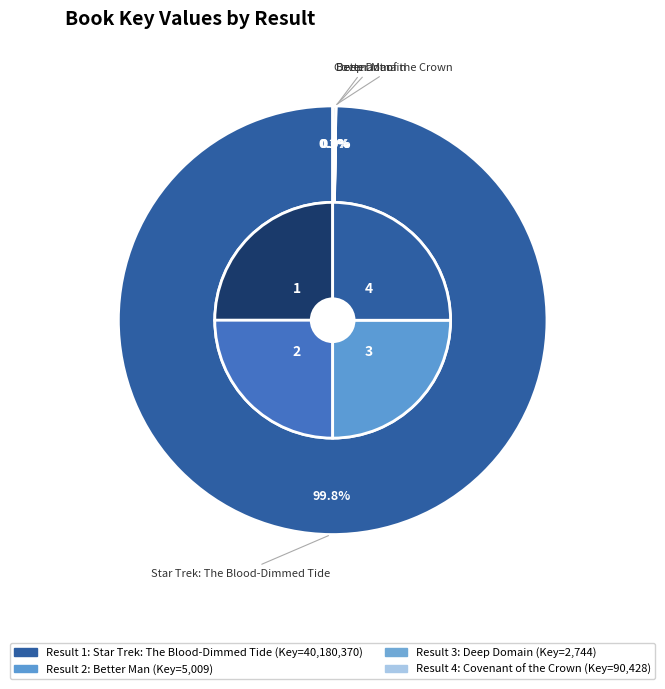

Count the number of slices in the pie.

4